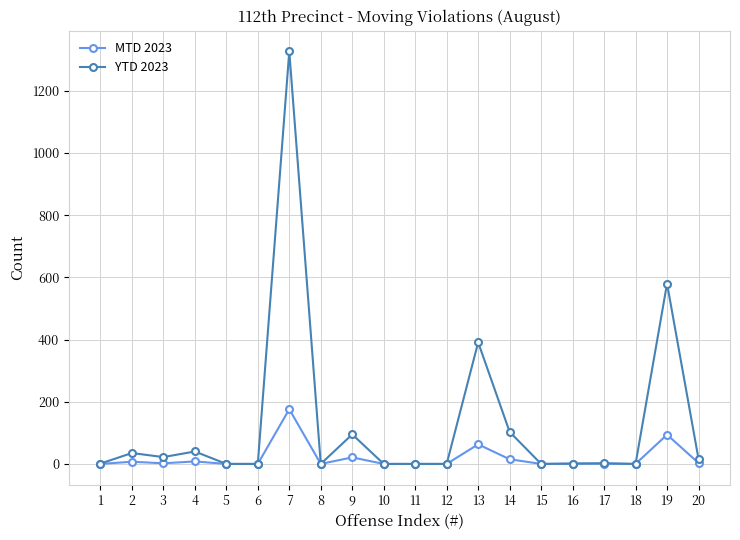

Which series has the largest range (max minus min)?

YTD 2023